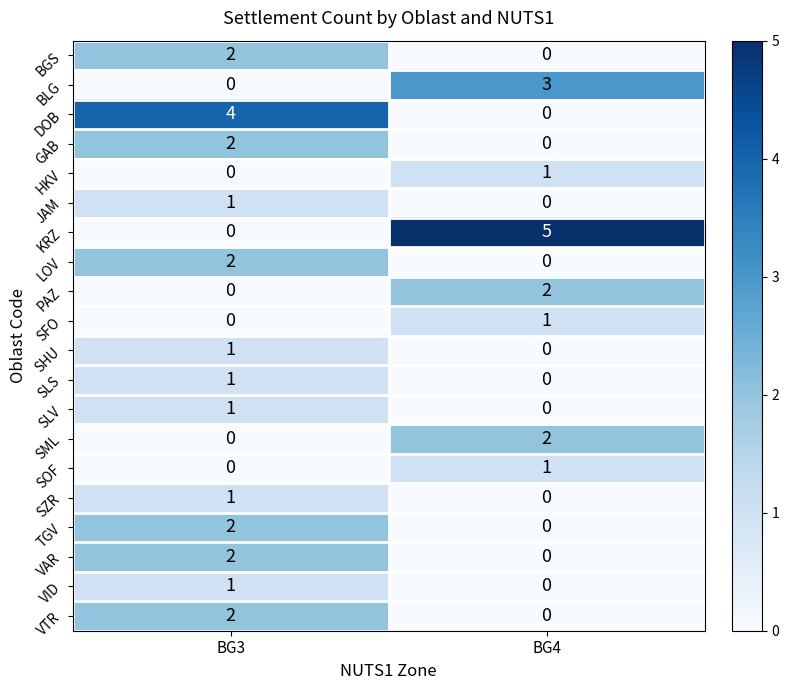

Where is SZR nearest to the value 0?

BG4